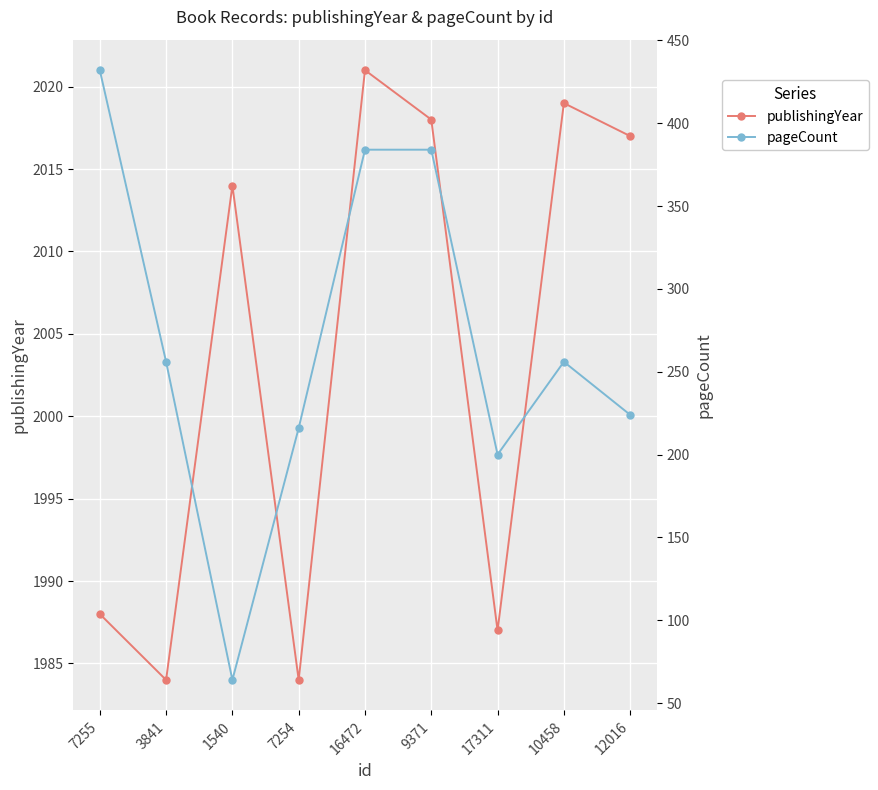

What is the spread (max minus min) of values at 3841?

1728